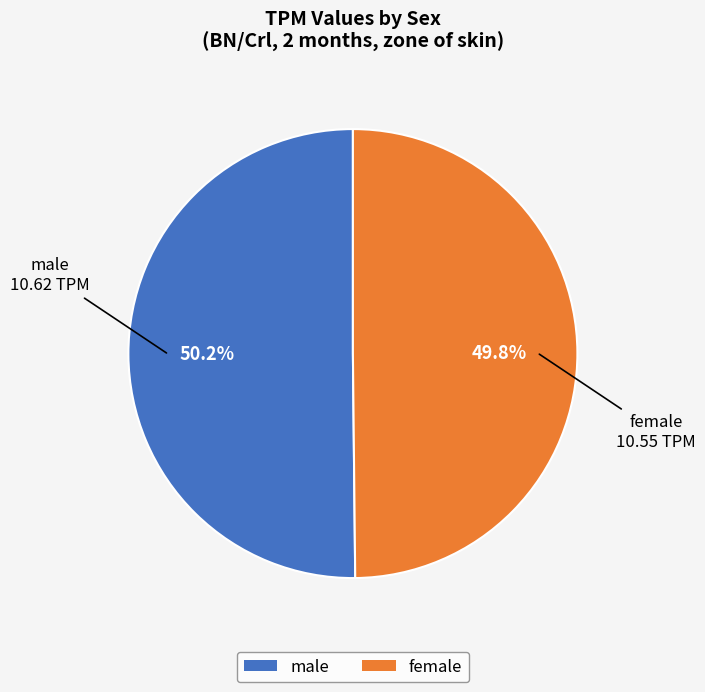

How many segments does this pie chart have?

2